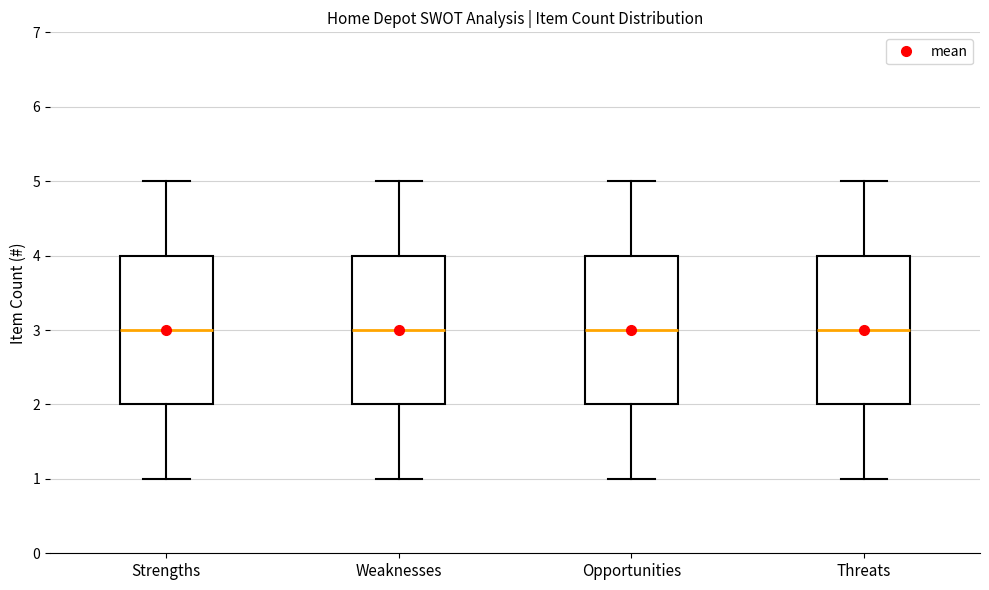

Where is the upper edge of the box for Opportunities on the y-axis? The values are not printed on the chart, so give them approximately, as read against the axis.

4